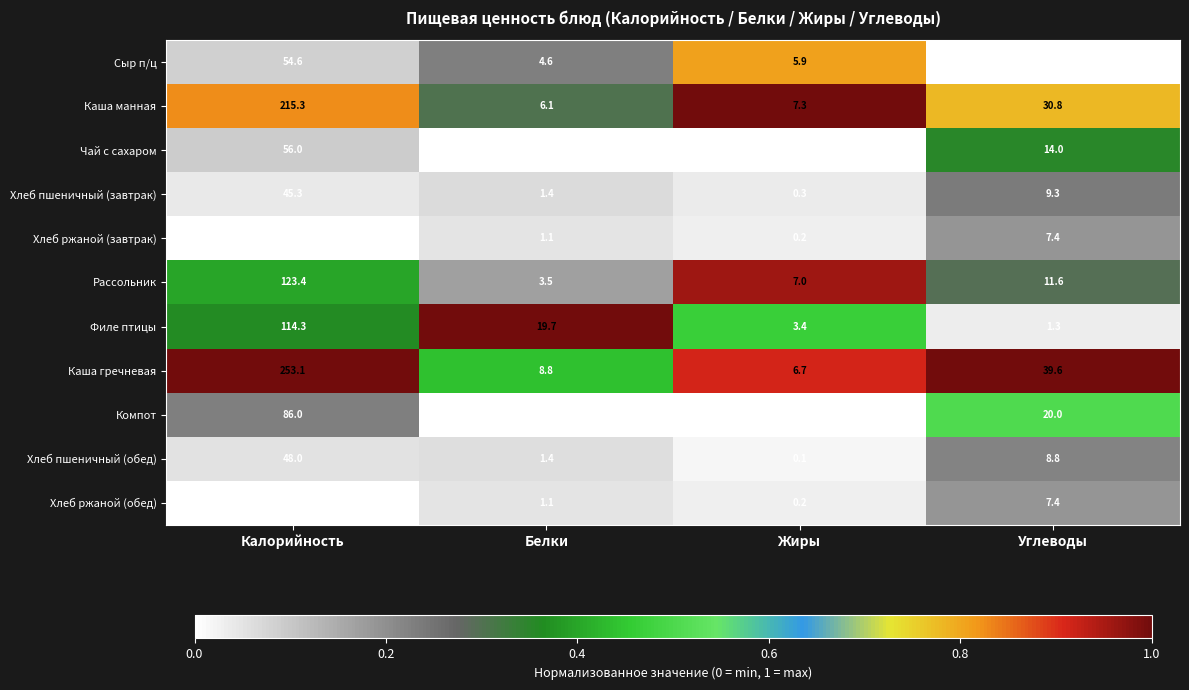

At which label does Каша манная first exceed 30?

Калорийность